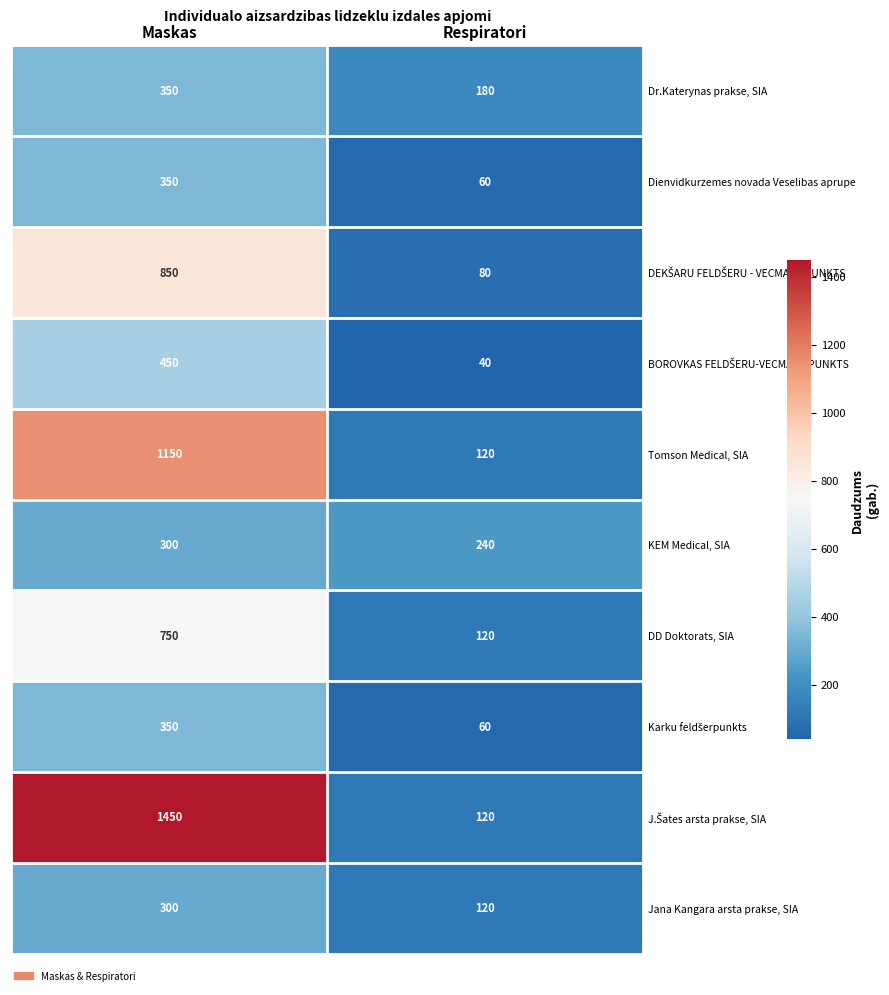

The value of KEM Medical, SIA at Maskas is 107. True or false?

False